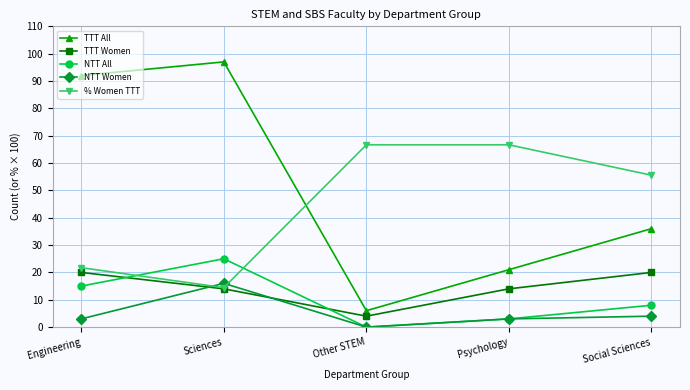

Where does the TTT Women series first go above 14?

Engineering